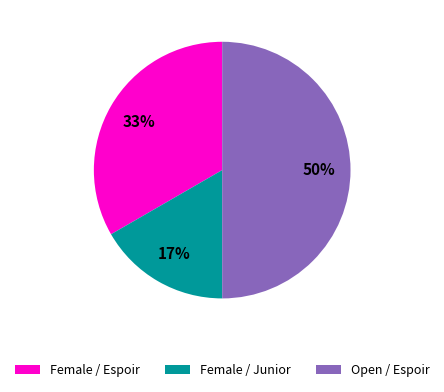

Does Female / Junior account for over 50% of the chart?

No